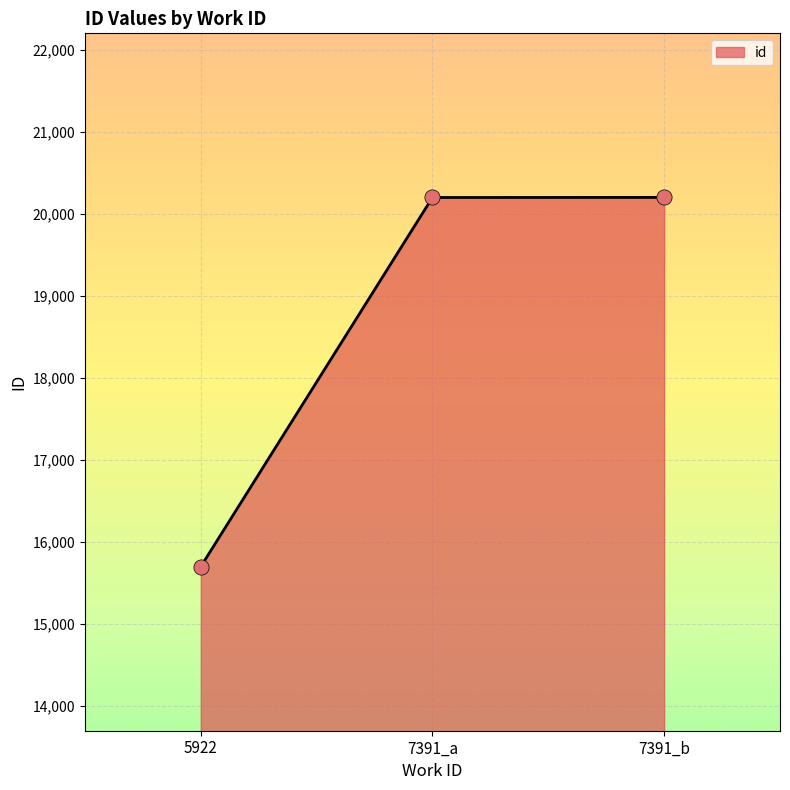

Approximately how many times larger is the value at 7391_a compared to 7391_b?

1.0